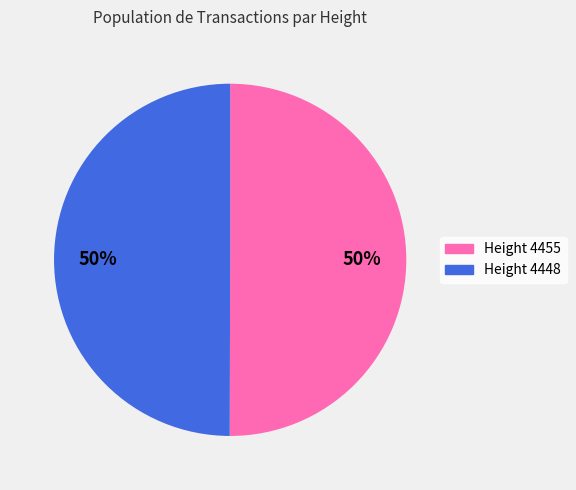

Count the number of slices in the pie.

2